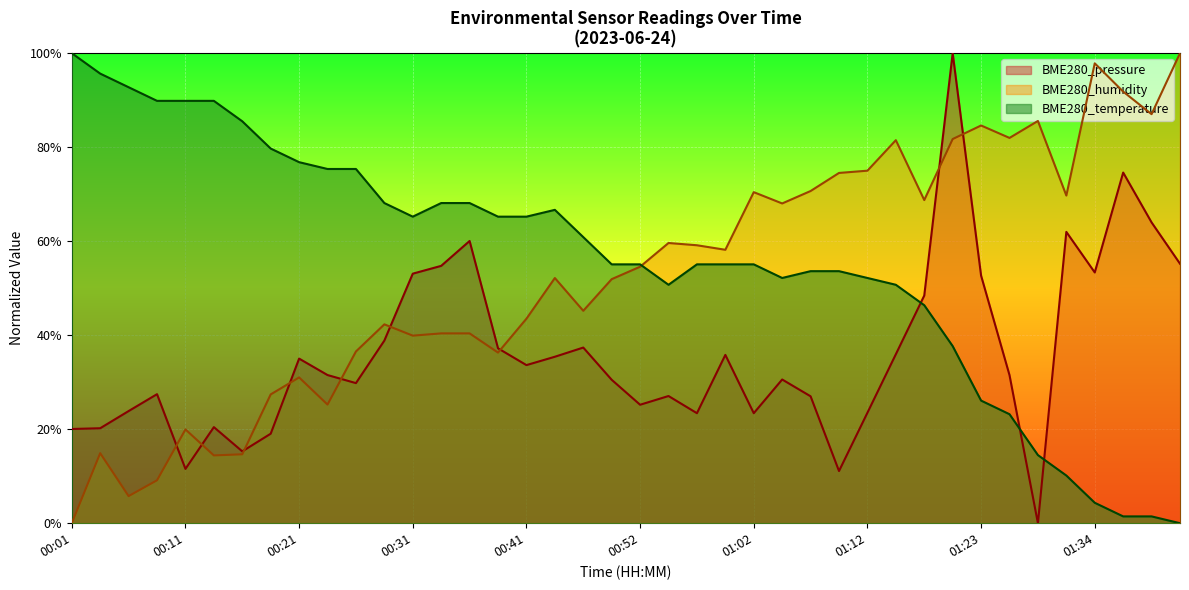

Rank the categories by BME280_pressure value from lowest to highest.

01:29, 01:09, 00:11, 00:16, 00:19, 00:01, 00:03, 00:14, 00:57, 01:02, 01:12, 00:06, 00:52, 01:07, 00:54, 00:09, 00:26, 00:49, 01:04, 01:26, 00:24, 00:41, 00:21, 00:44, 00:59, 01:14, 00:39, 00:46, 00:29, 01:17, 01:23, 00:31, 01:34, 00:34, 01:42, 00:36, 01:31, 01:39, 01:37, 01:20